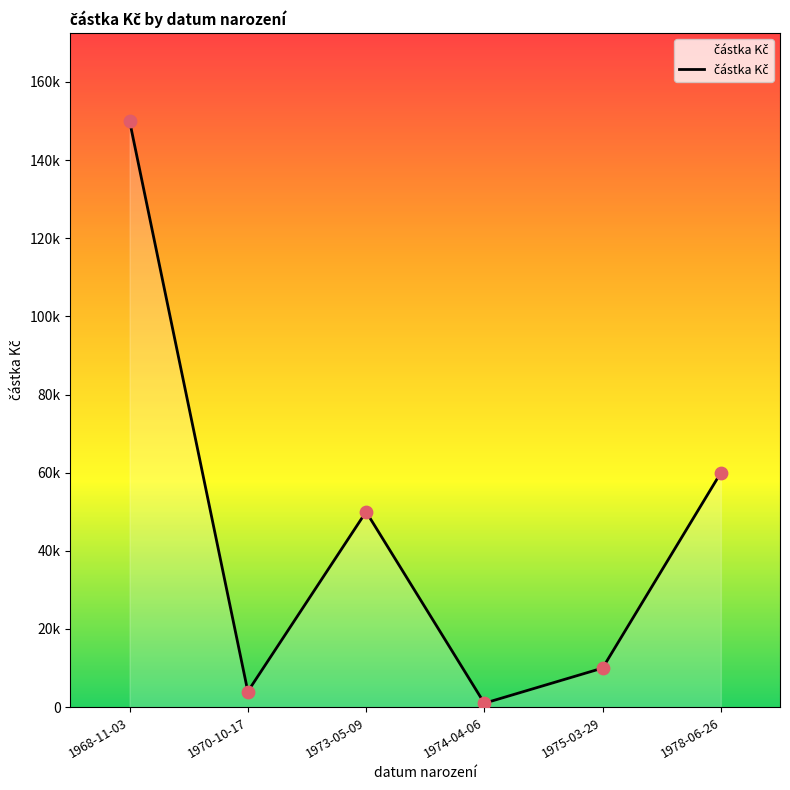

Approximately how many times larger is the value at 1975-03-29 compared to 1978-06-26?

0.2